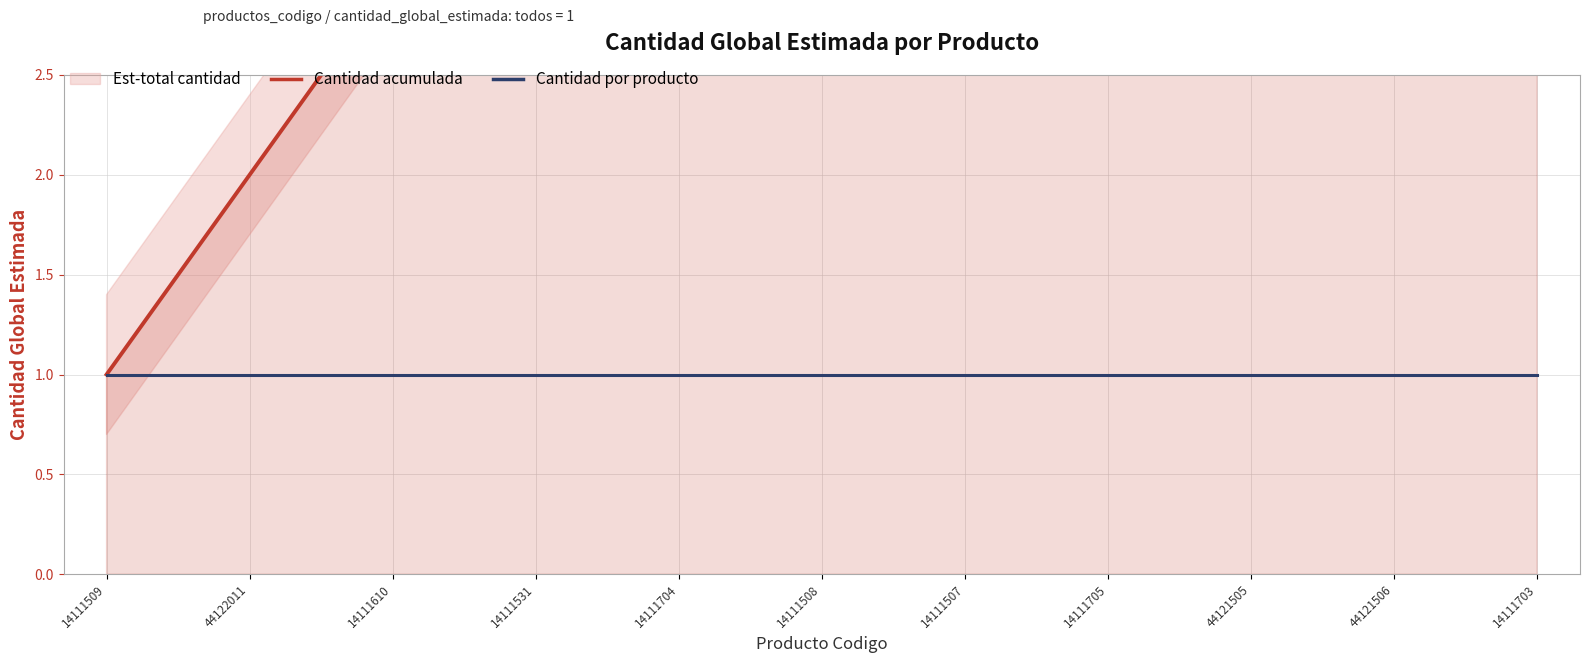

At which label does Cantidad acumulada reach its minimum?

14111509